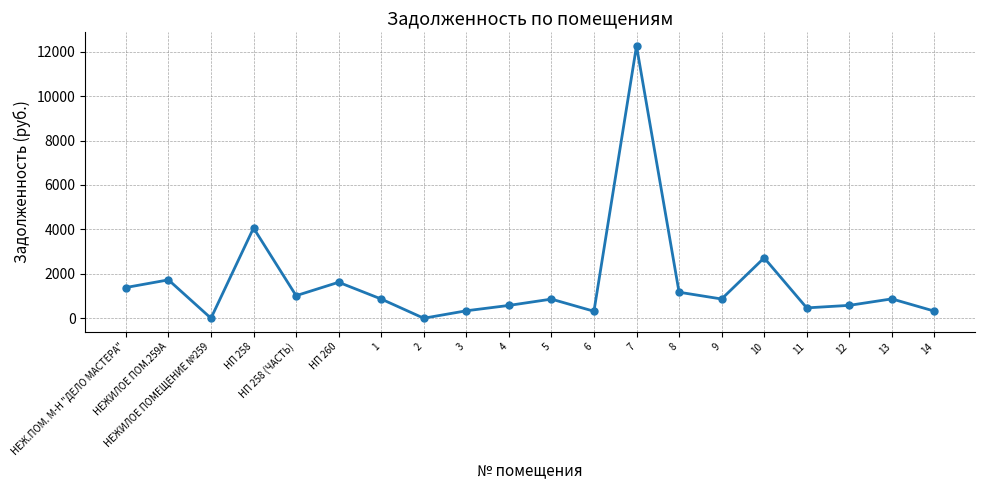

Where is the data nearest to the value 6130?

НП 258